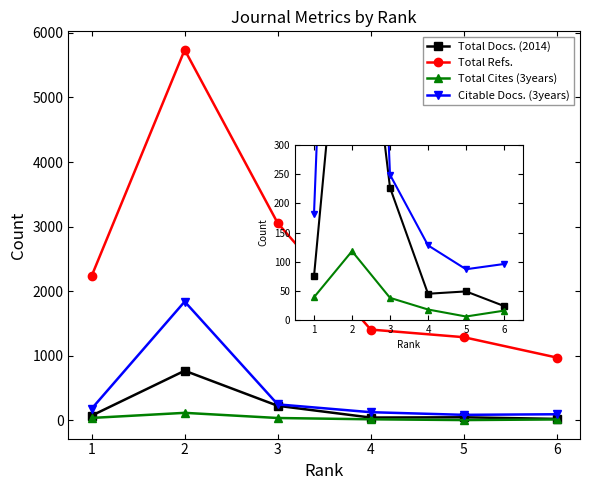

How many lines are shown in the chart?

4